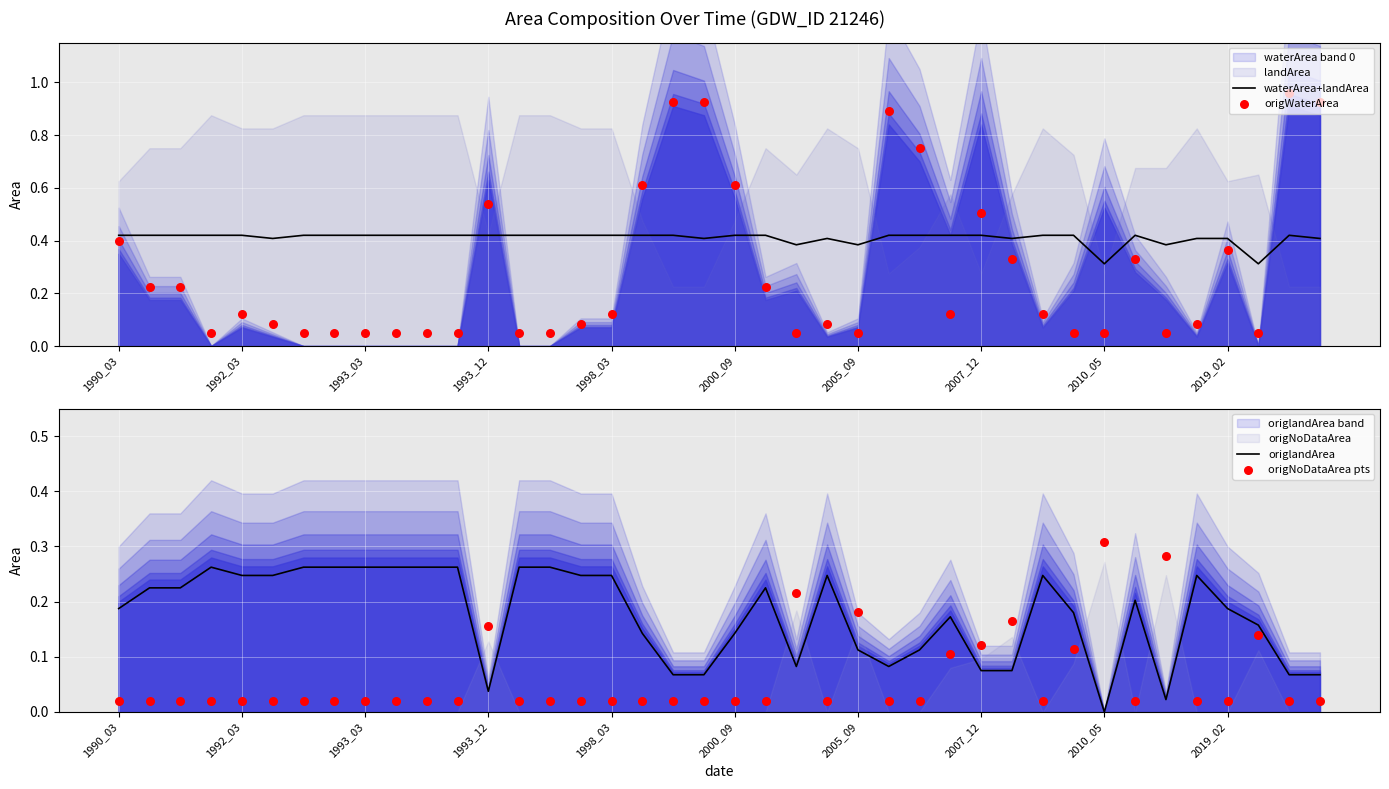

Which series reaches the minimum Y coordinate?

origlandArea